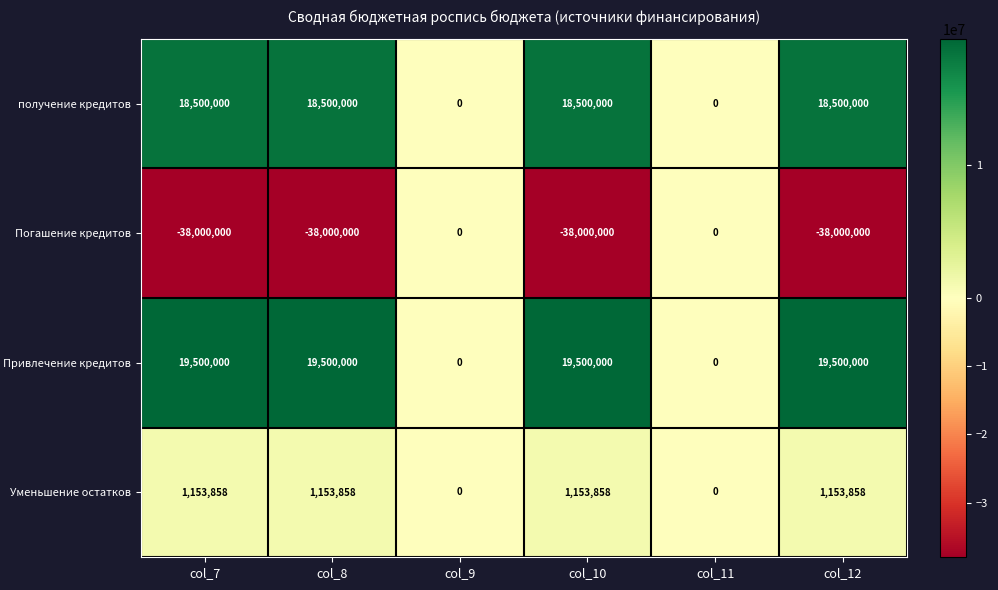

How many values in the получение кредитов series are below 18500000?

2